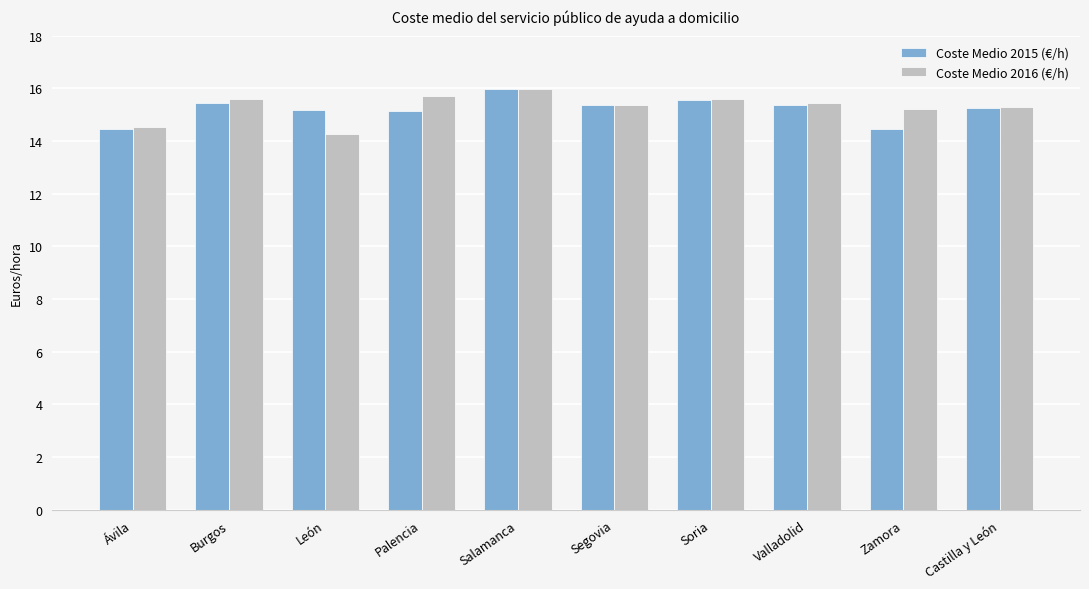

True or false: Coste Medio 2016 (€/h) has a value of 4.2 at Salamanca.

False